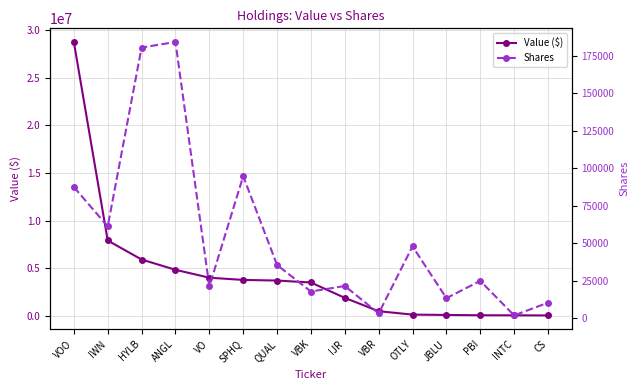

At which category does the chart reach its minimum across all series?

INTC